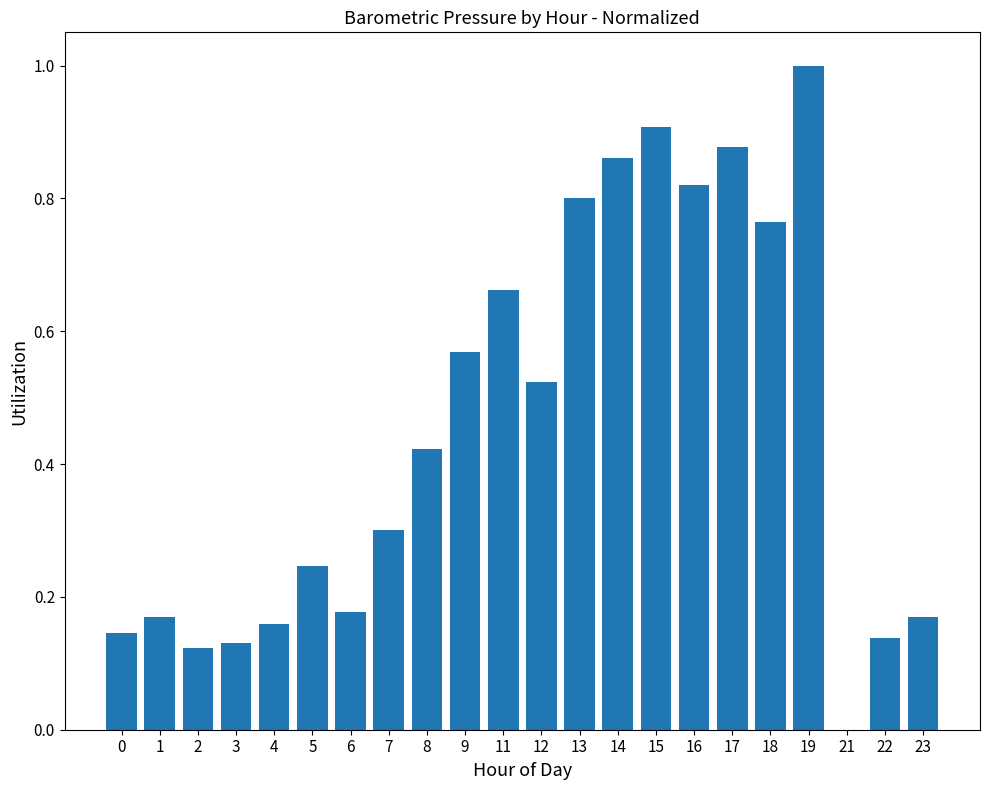

The value at 18 is 0.4. True or false?

False